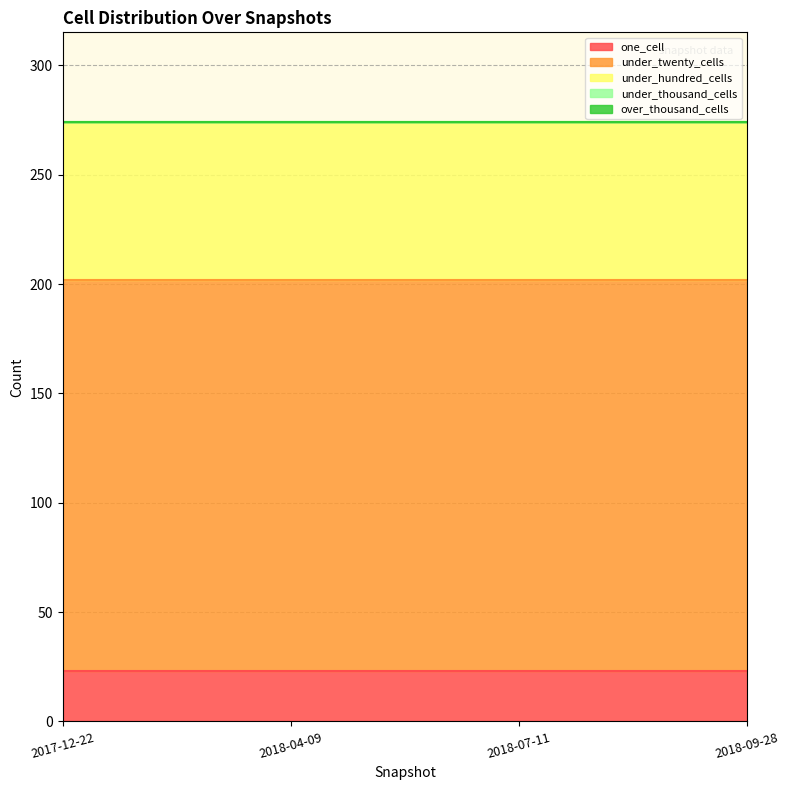

Rank the series at 2018-07-11 from highest to lowest value.

under_twenty_cells, under_hundred_cells, one_cell, under_thousand_cells, over_thousand_cells